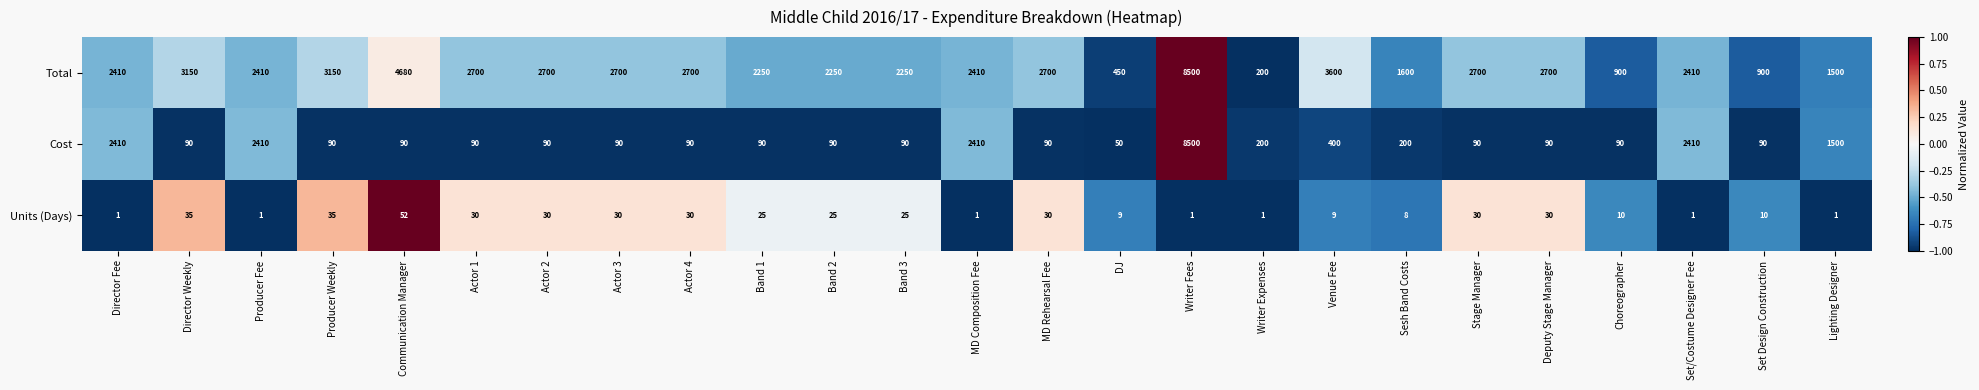

Between Band 3 and Set/Costume Designer Fee, which series saw the biggest shift?

Cost